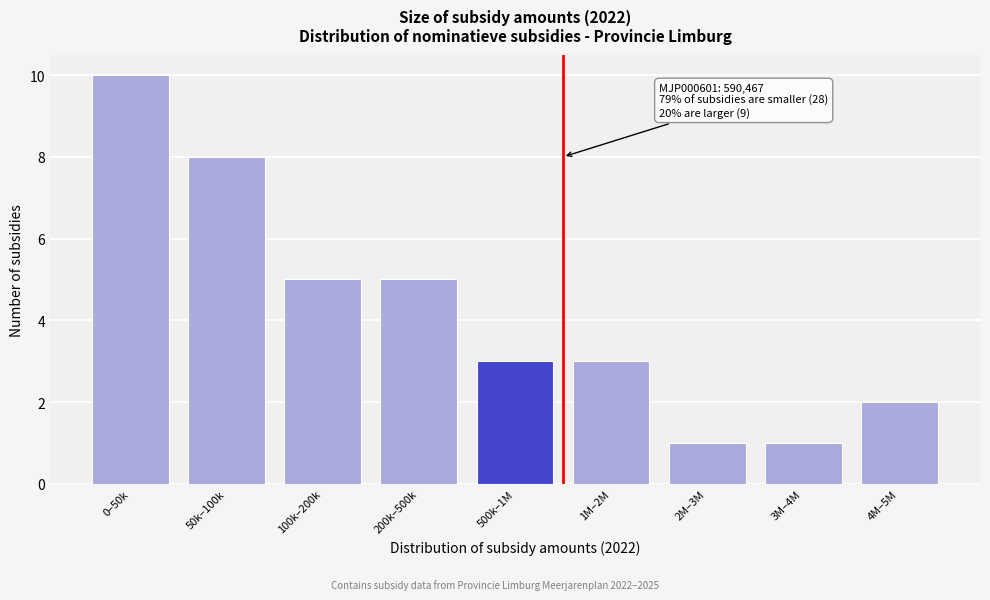

Reading left to right, extract all data points from this chart.

0–50k=10	50k–100k=8	100k–200k=5	200k–500k=5	500k–1M=3	1M–2M=3	2M–3M=1	3M–4M=1	4M–5M=2